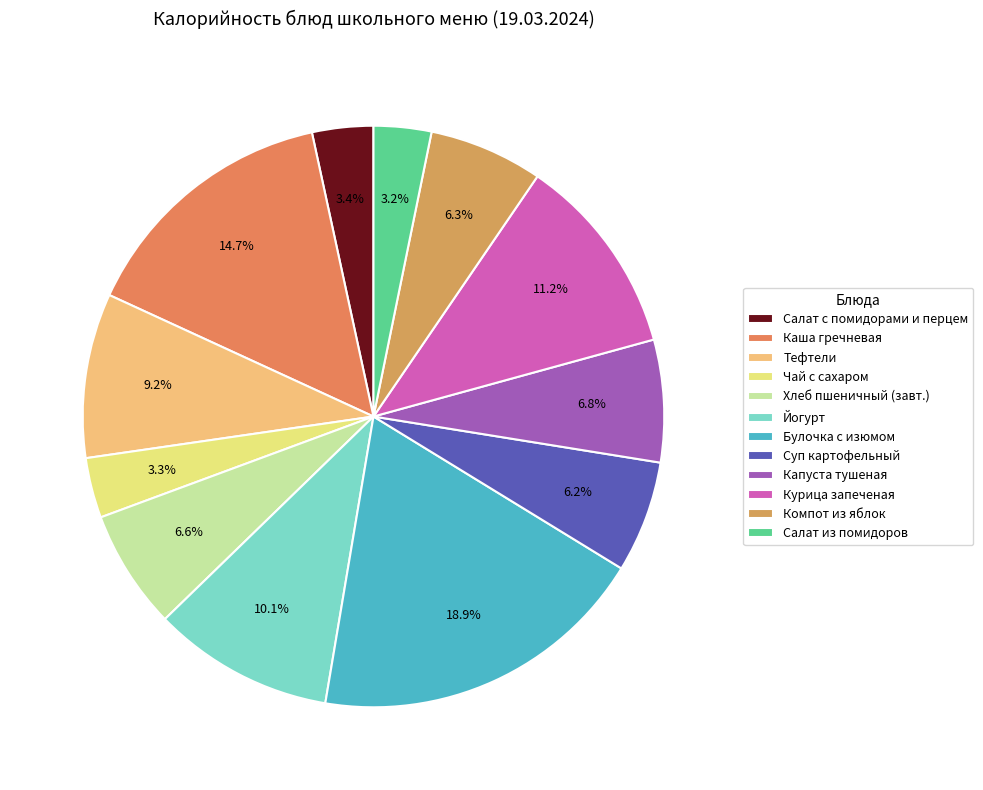

Does any single category account for the majority?

No